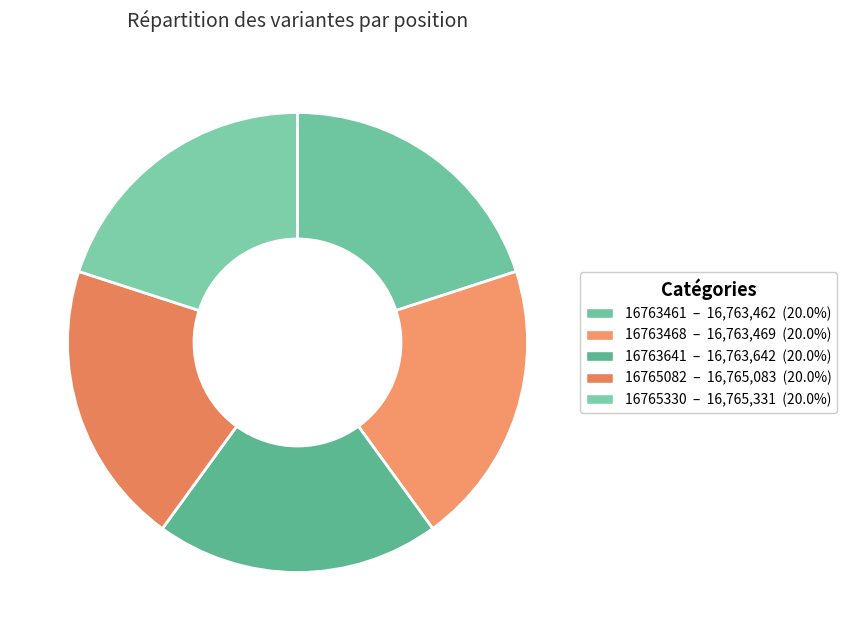

To the nearest percent, what percentage of the pie is 16763468?

20%